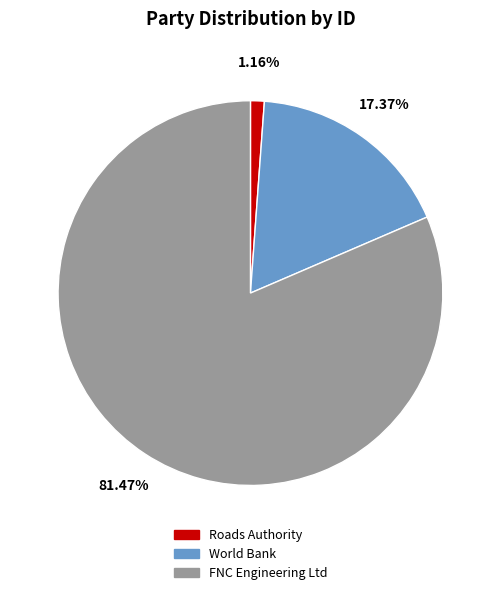

The World Bank slice represents 17% of the pie. True or false?

True